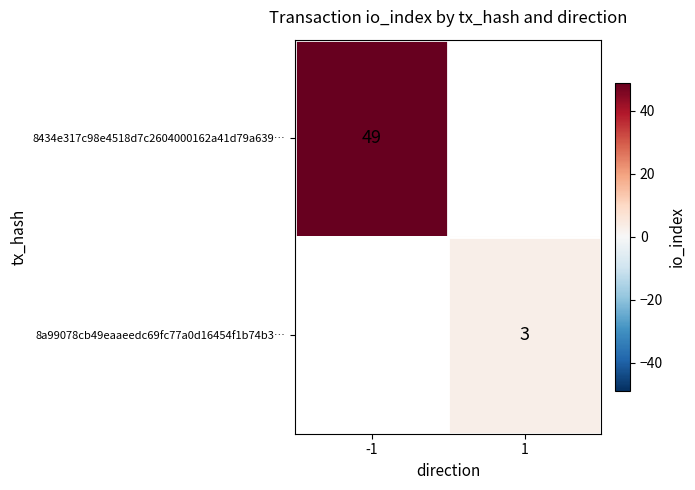

The 8434e317c98e4518d7c2604000162a41d79a639… series shows 23 at -1. True or false?

False